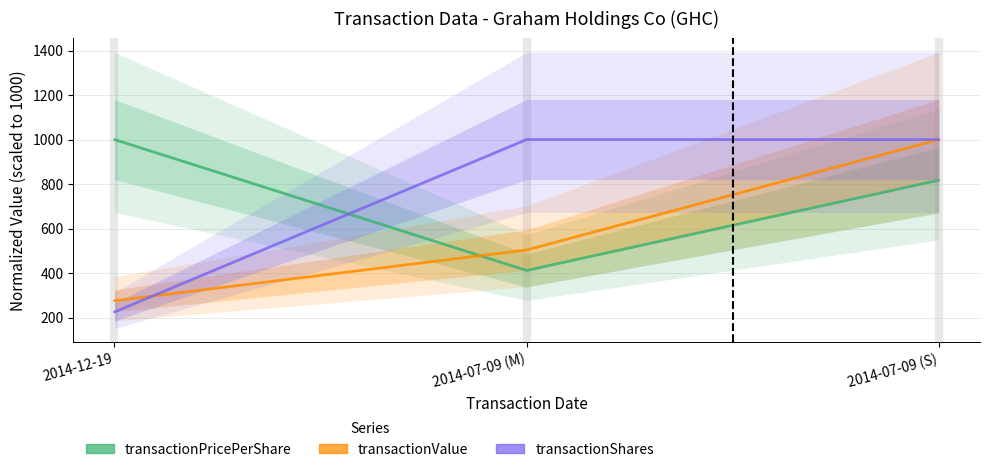

What is the sum of all transactionPricePerShare values?

2228.7